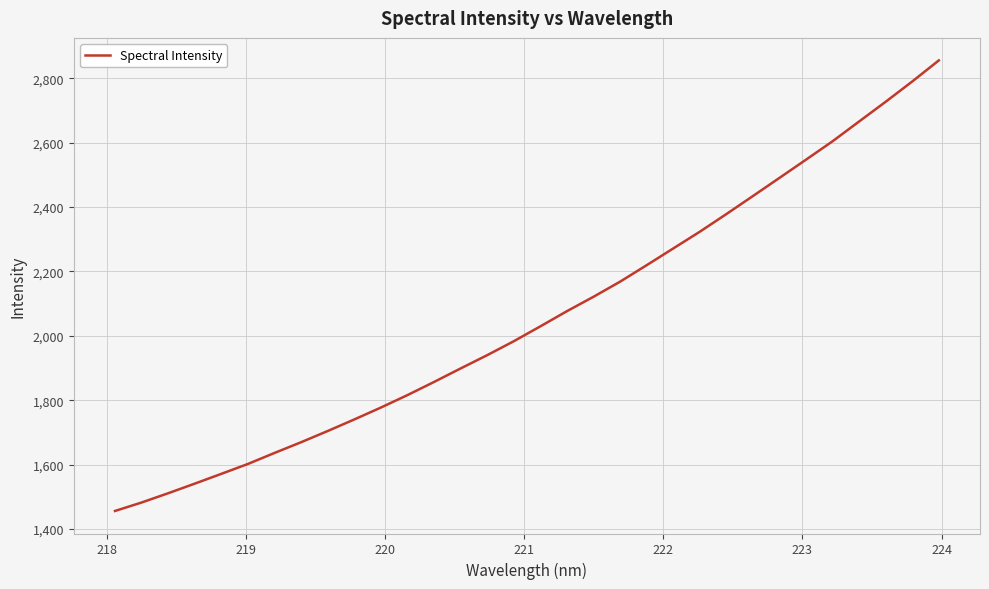

What is the difference between the maximum and minimum values?

1398.7